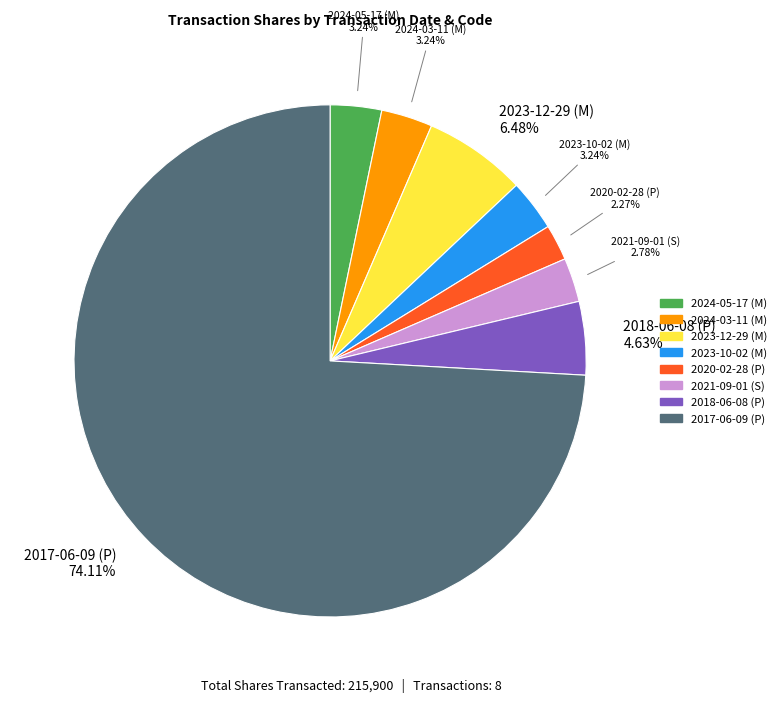

Is there any slice that represents more than half of the pie?

Yes